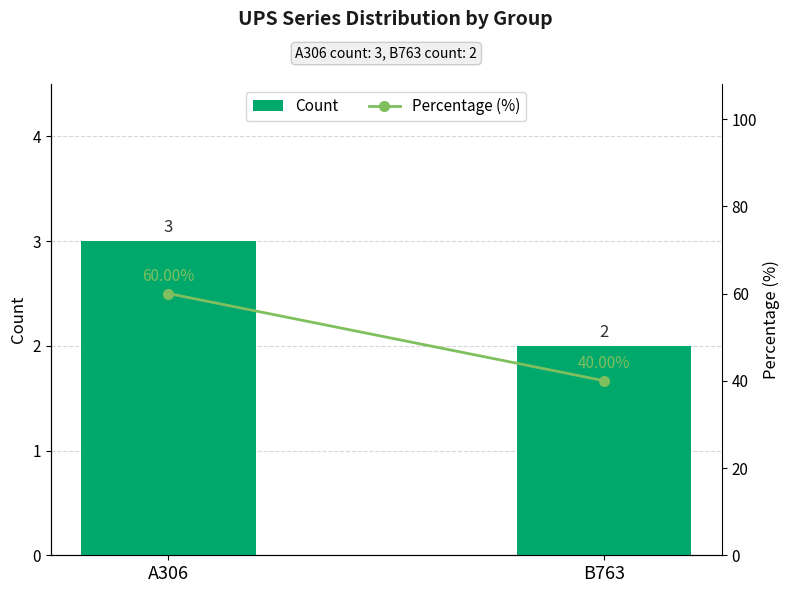

Which label corresponds to the largest value in the chart?

A306